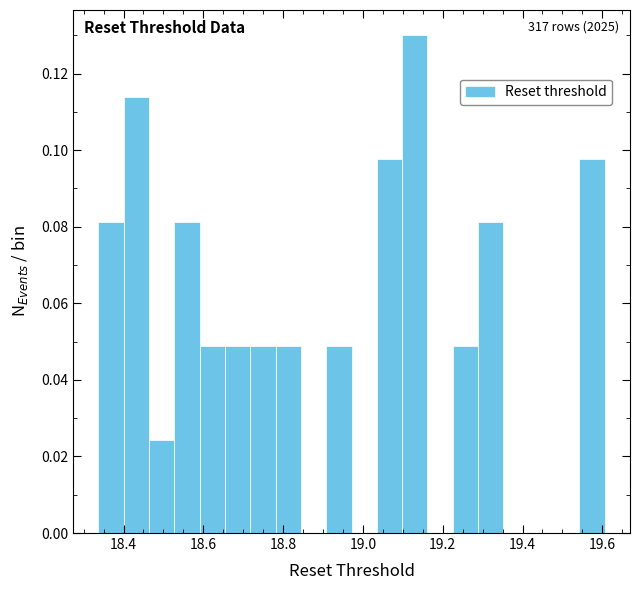

Around what value on the x-axis is the tallest bar? Give the approximate position of its centre, as read against the axis.

19.14